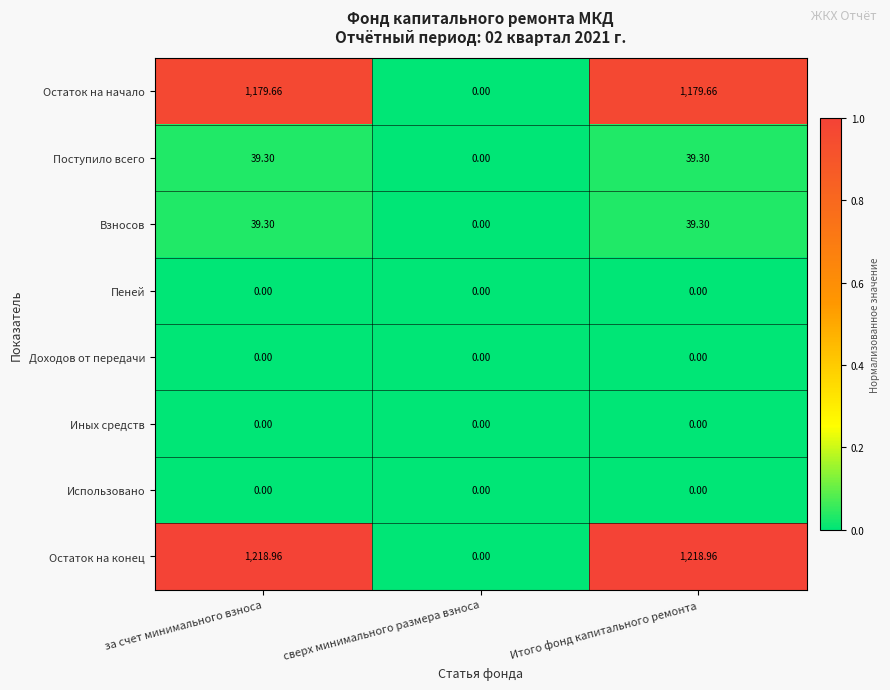

Where does the Остаток на начало series first go above 1179?

за счет минимального взноса